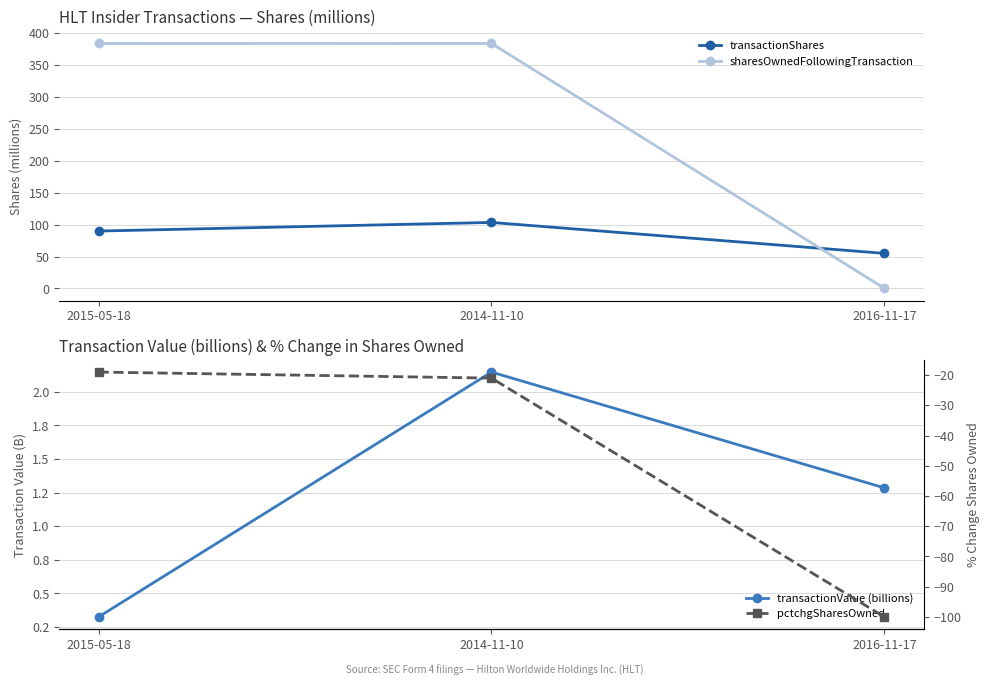

Does the chart display data point markers on the line(s)?

Yes